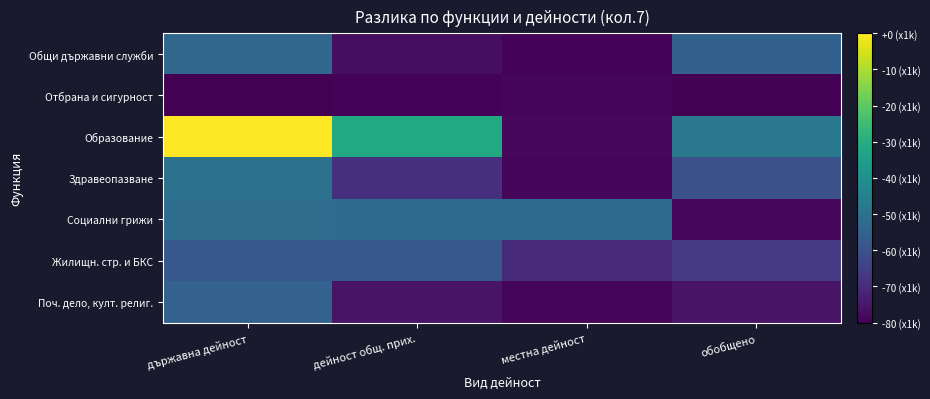

Which series has the largest range (max minus min)?

Образование